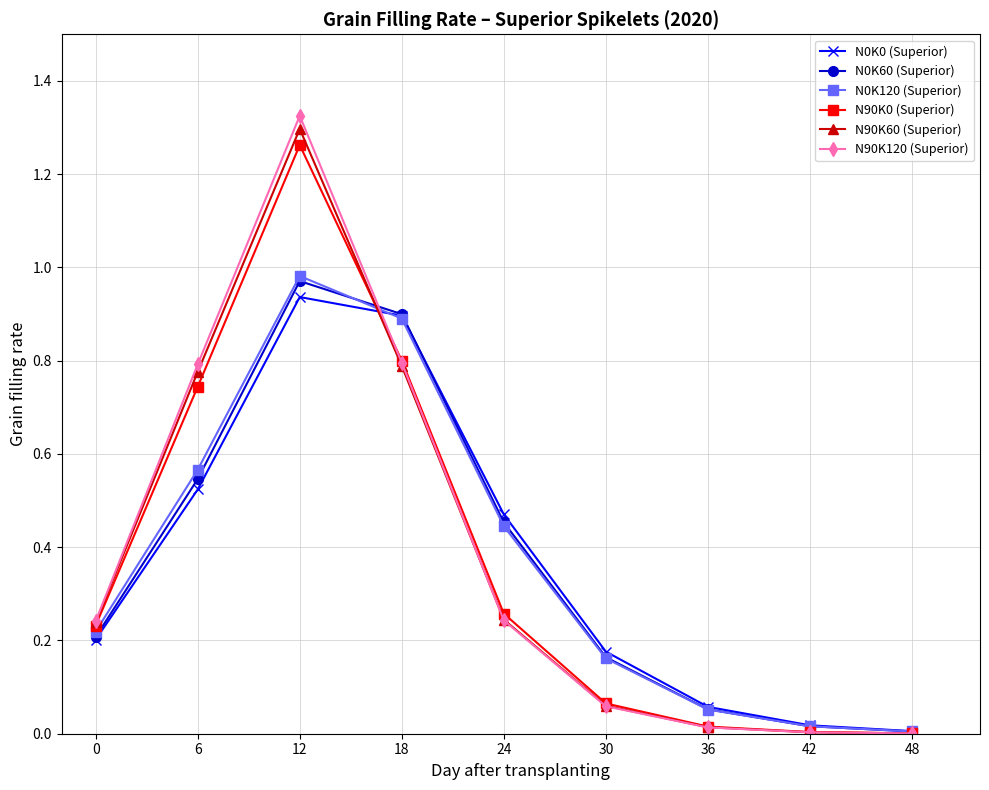

Which series has the widest spread of values?

N90K120 (Superior)